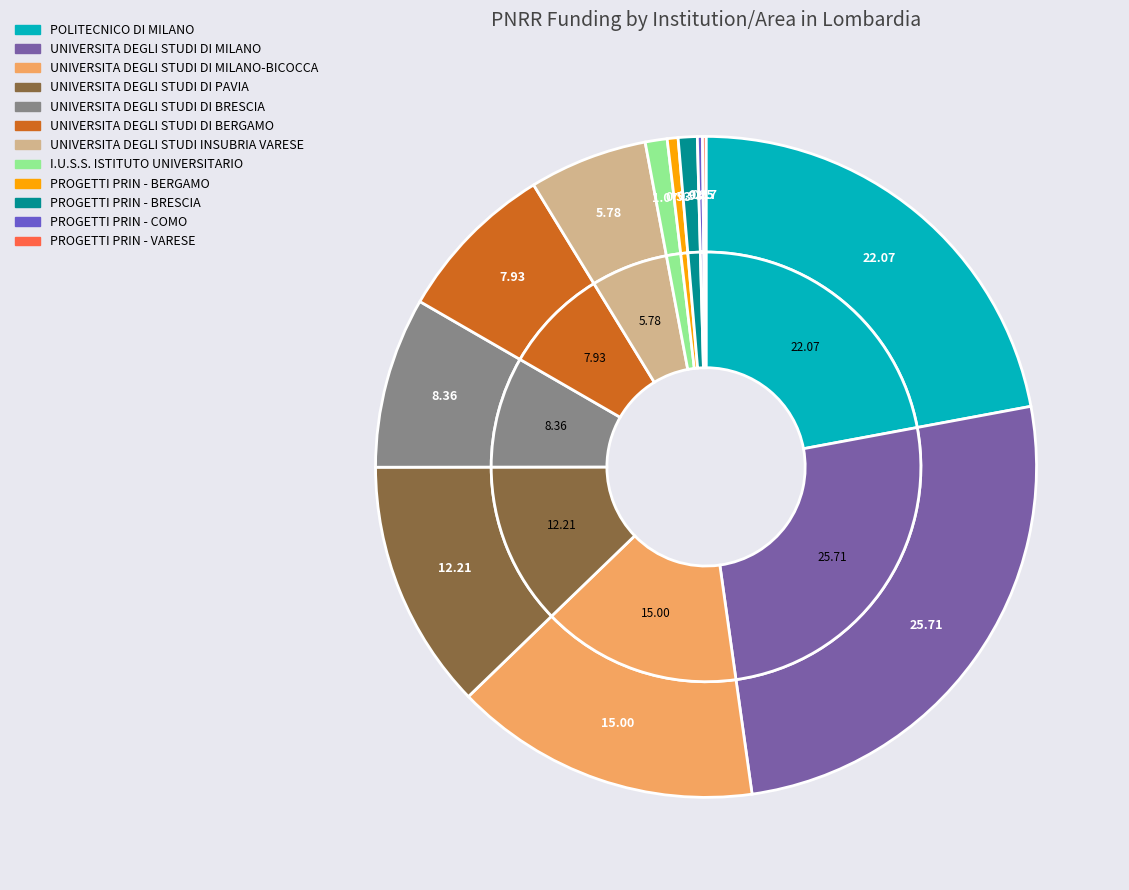

Is it true that I.U.S.S. ISTITUTO UNIVERSITARIO is 11% of the pie?

False